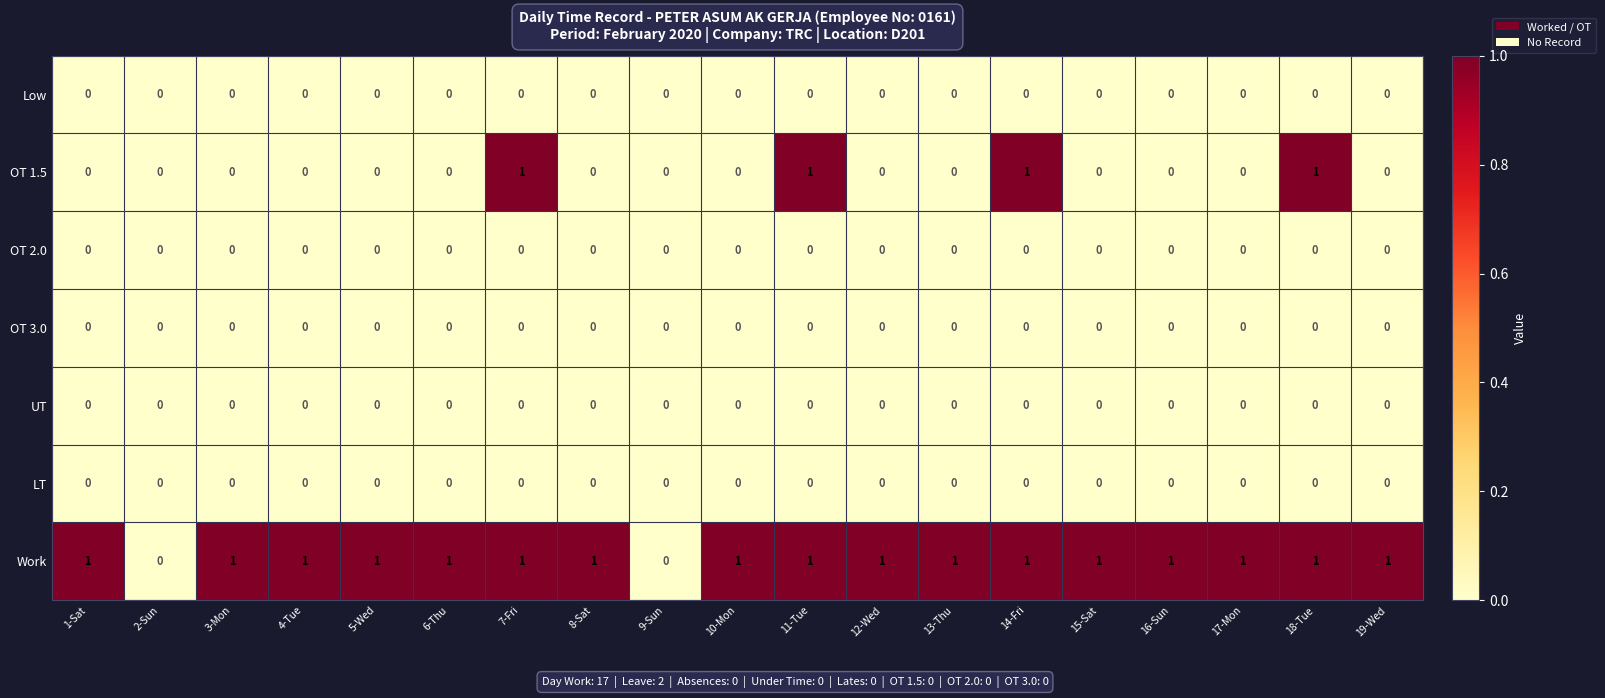

The OT 1.5 series shows 0 at 4-Tue. True or false?

True